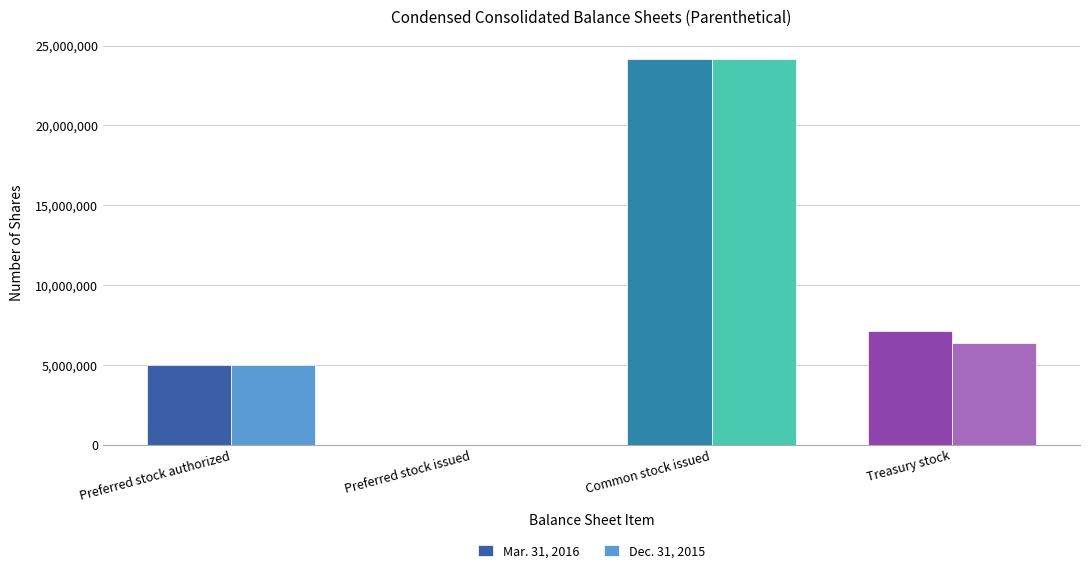

Between Preferred stock authorized and Treasury stock, which series saw the biggest shift?

Mar. 31, 2016